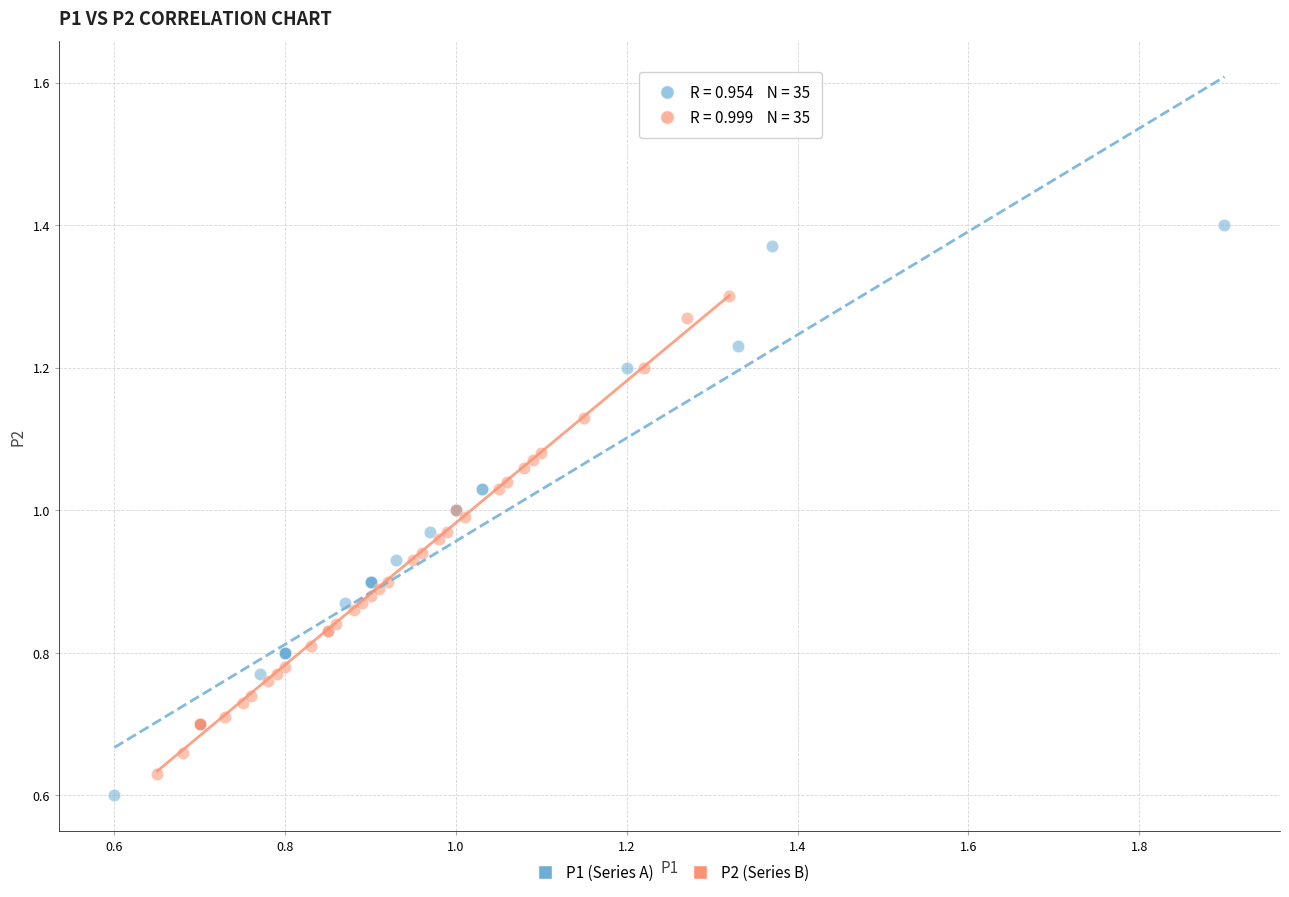

Which series reaches the maximum Y coordinate?

P1 (Series A)